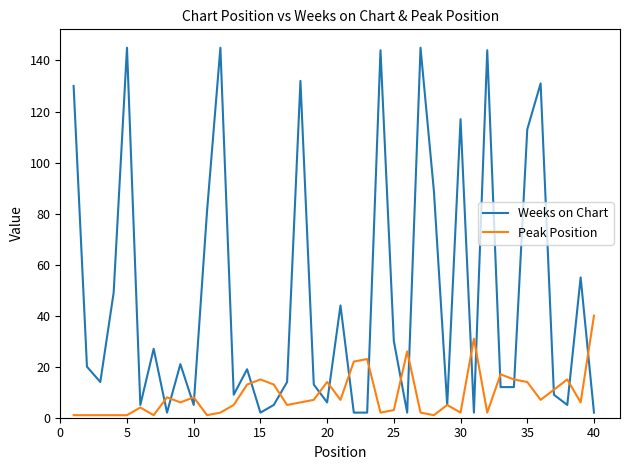

Which series has the largest total across all categories?

Weeks on Chart